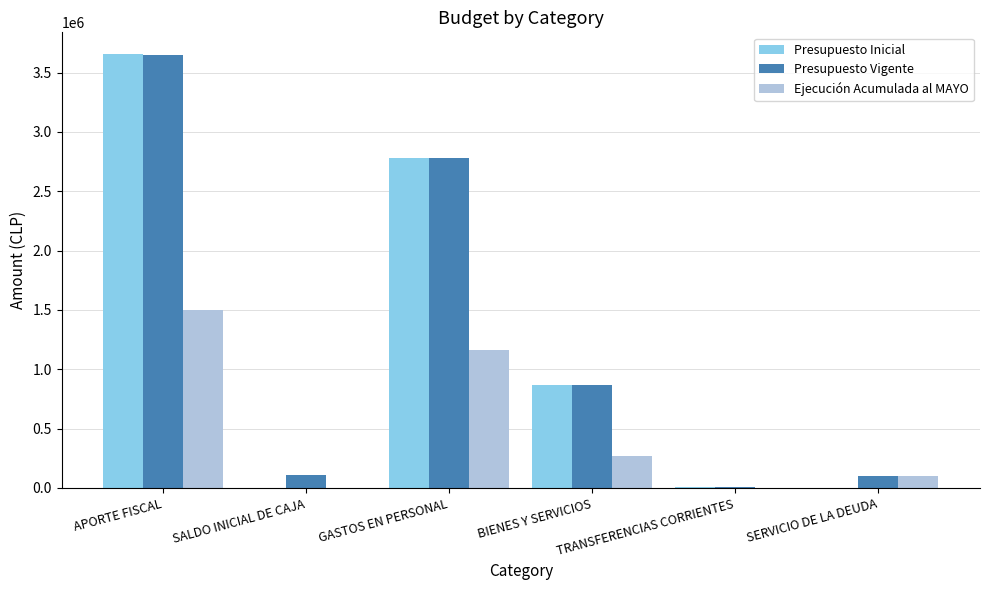

What is the sum of all Ejecución Acumulada al MAYO values?

3031347